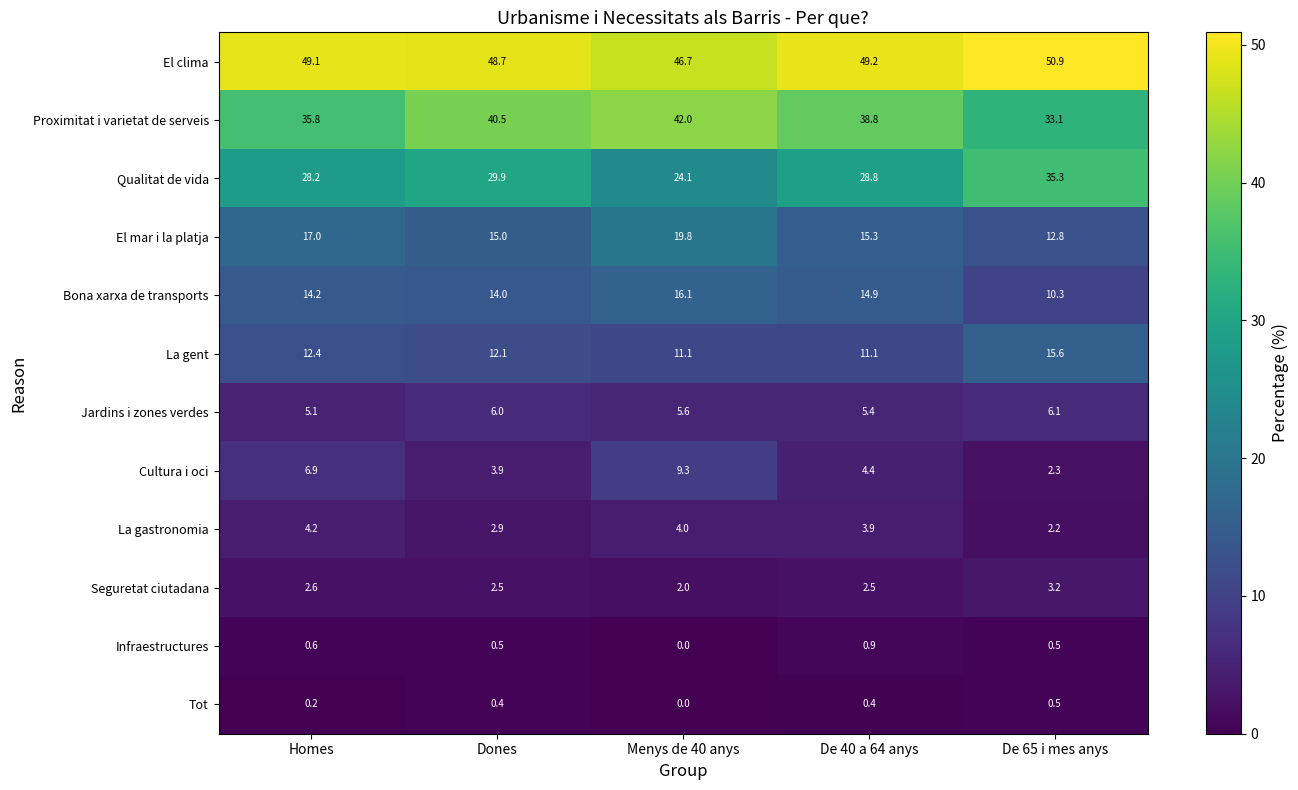

What is the difference between the La gastronomia values at Dones and De 65 i mes anys?

0.7